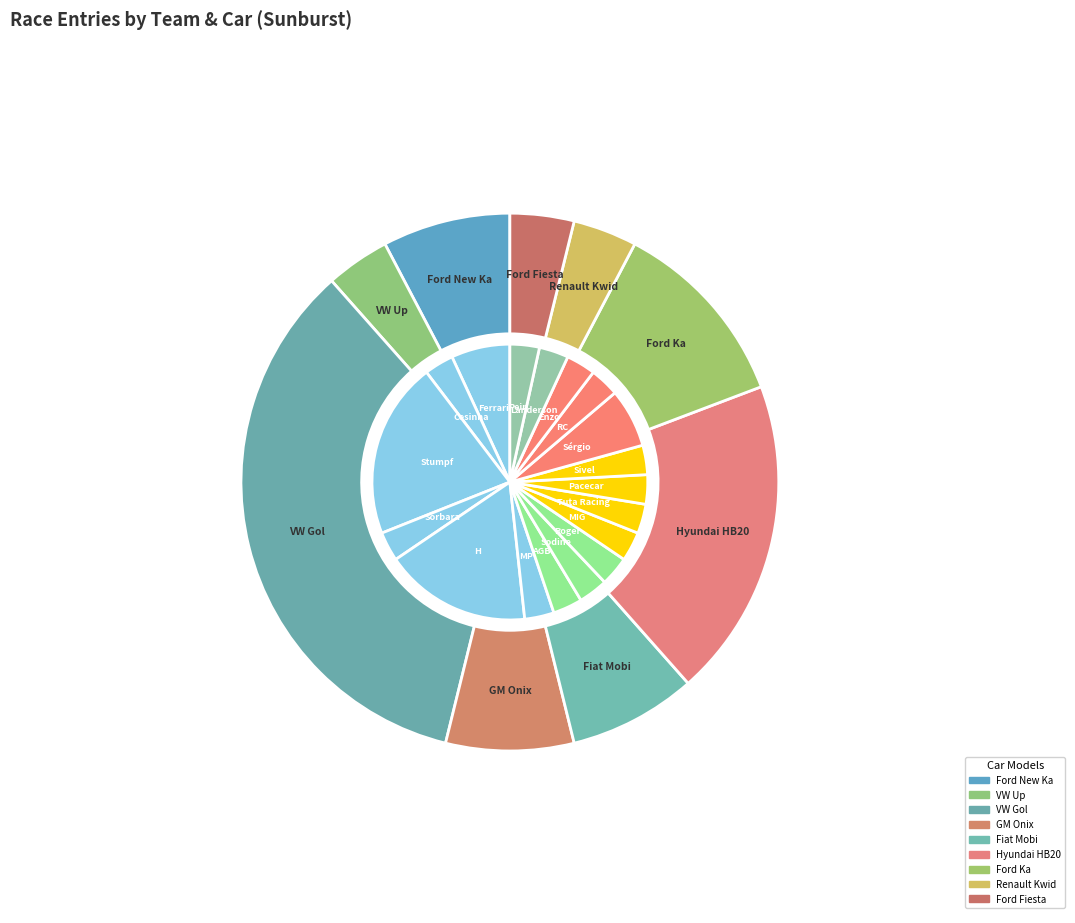

Is there any slice that represents more than half of the pie?

No